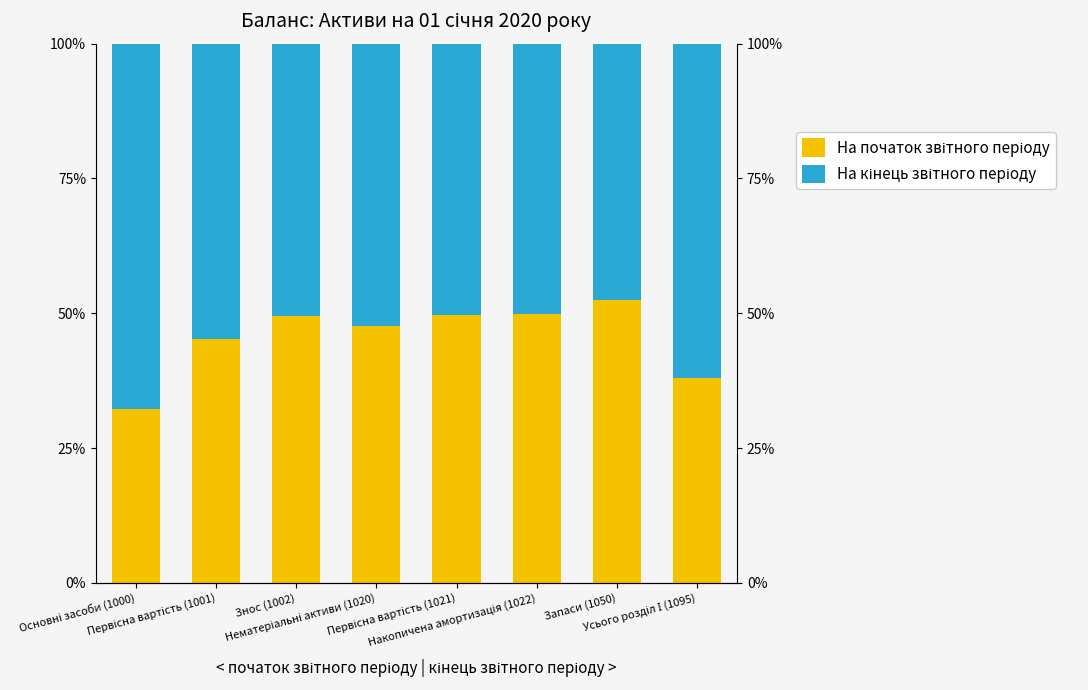

At which label does На кінець звітного періоду reach its minimum?

Запаси (1050)